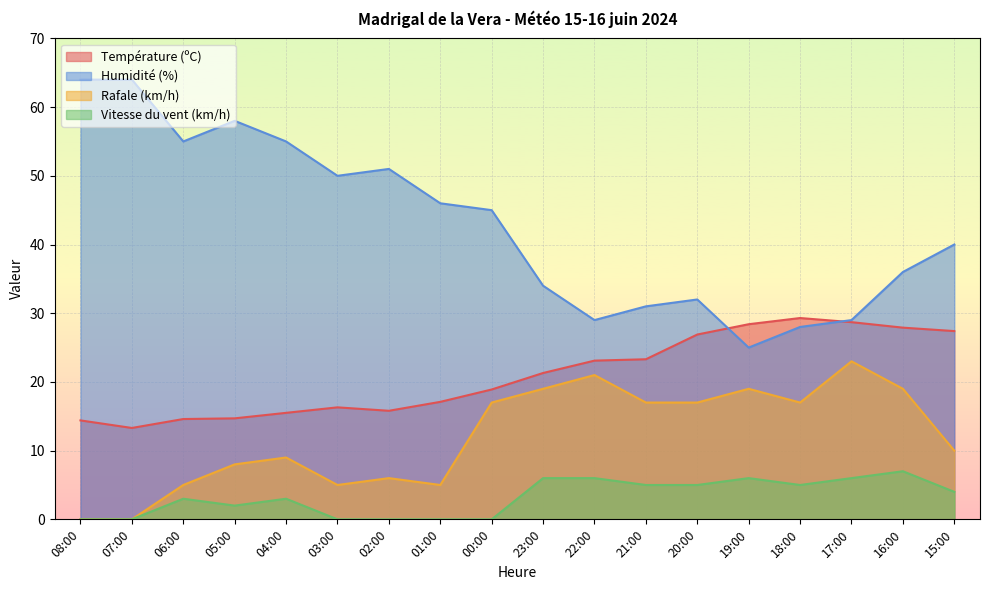

How many intersections are there between Humidité (%) and Température (ºC)?

2